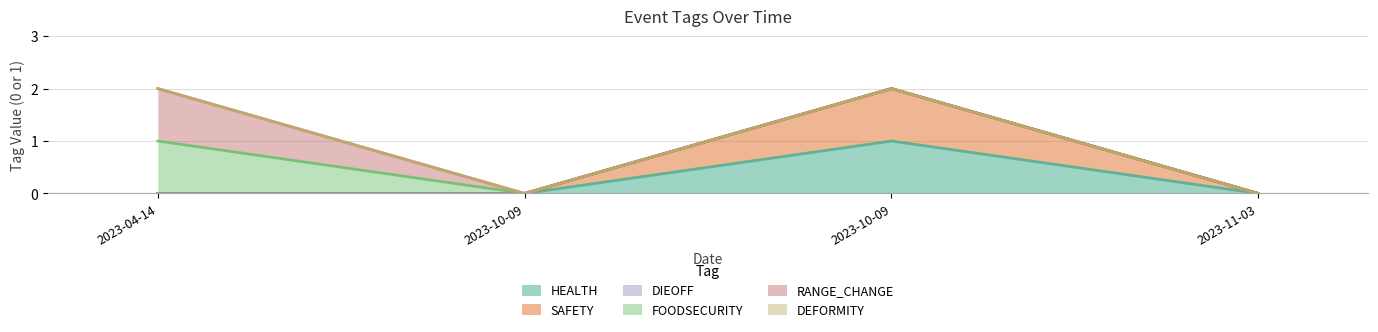

Which category has the highest value in the FOODSECURITY series?

2023-04-14